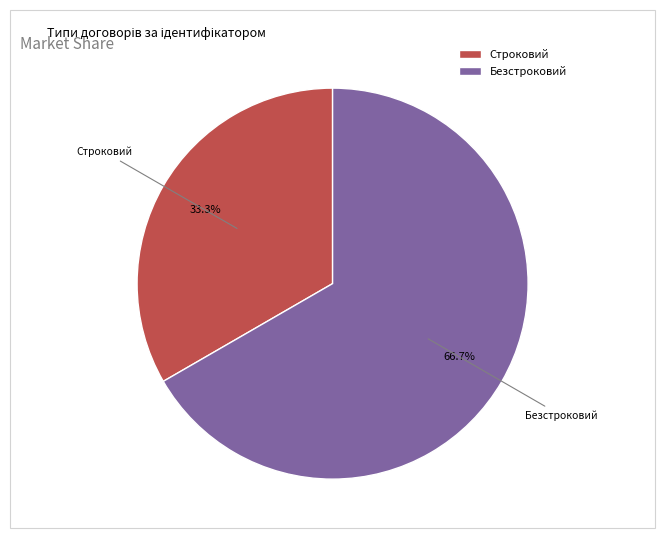

The Строковий slice represents 33% of the pie. True or false?

True